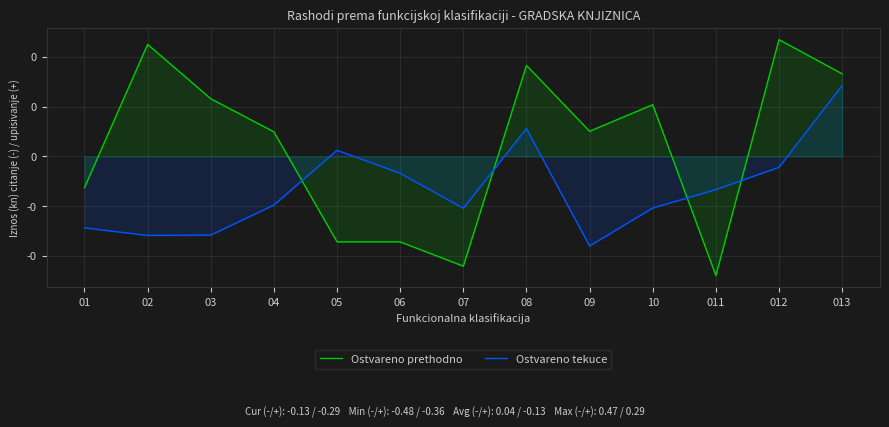

Where do Ostvareno tekuce and Ostvareno prethodno first cross each other?

04 and 05